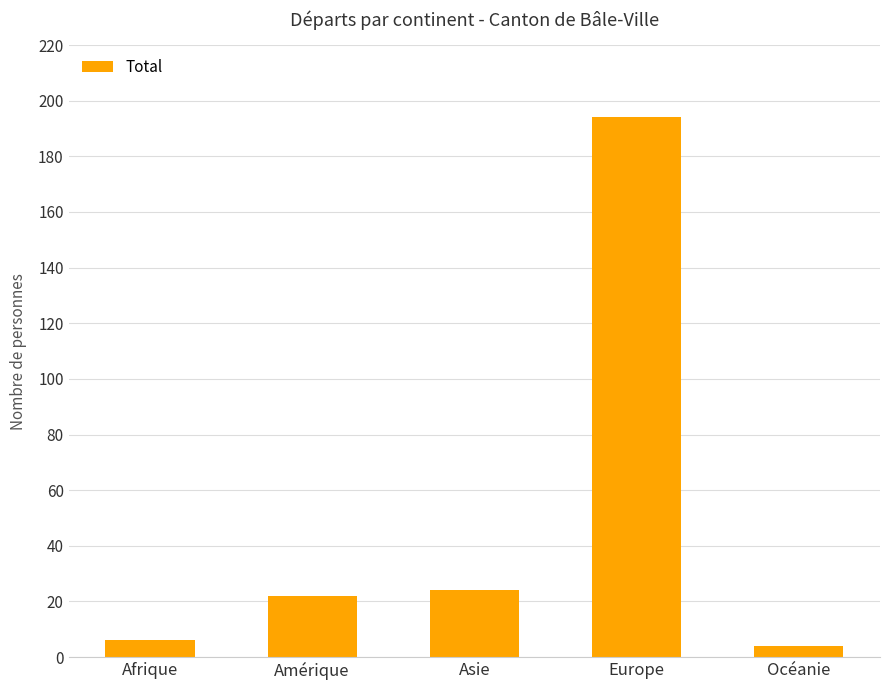

What is the value of the 5th bar from the left?

4